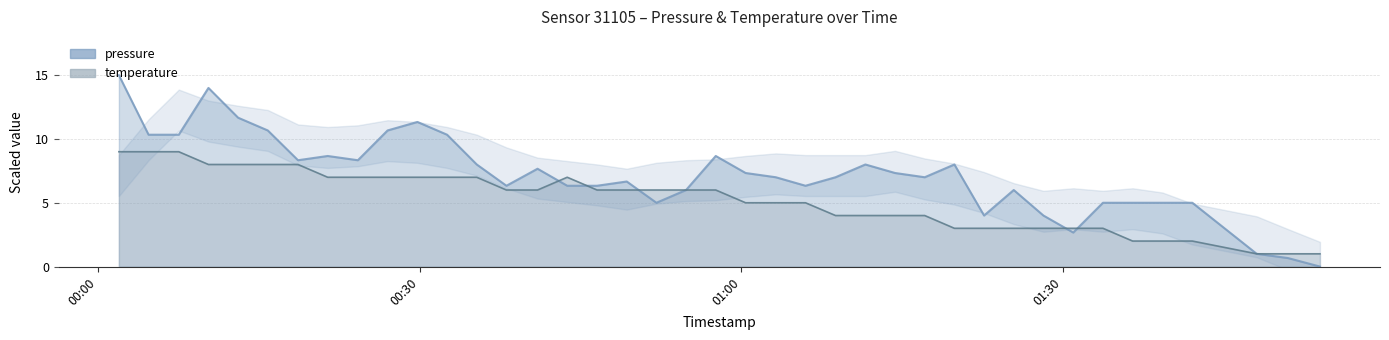

How many data points in pressure are less than 7?

18